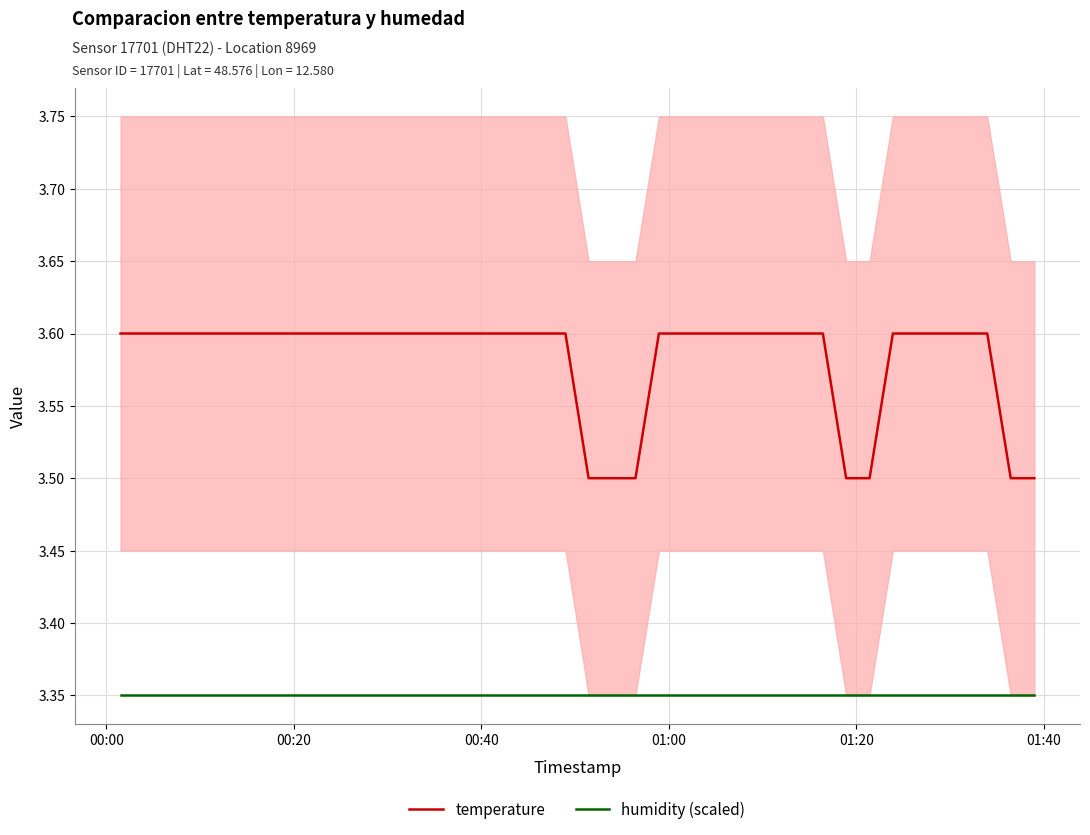

Which series has the largest range (max minus min)?

temperature